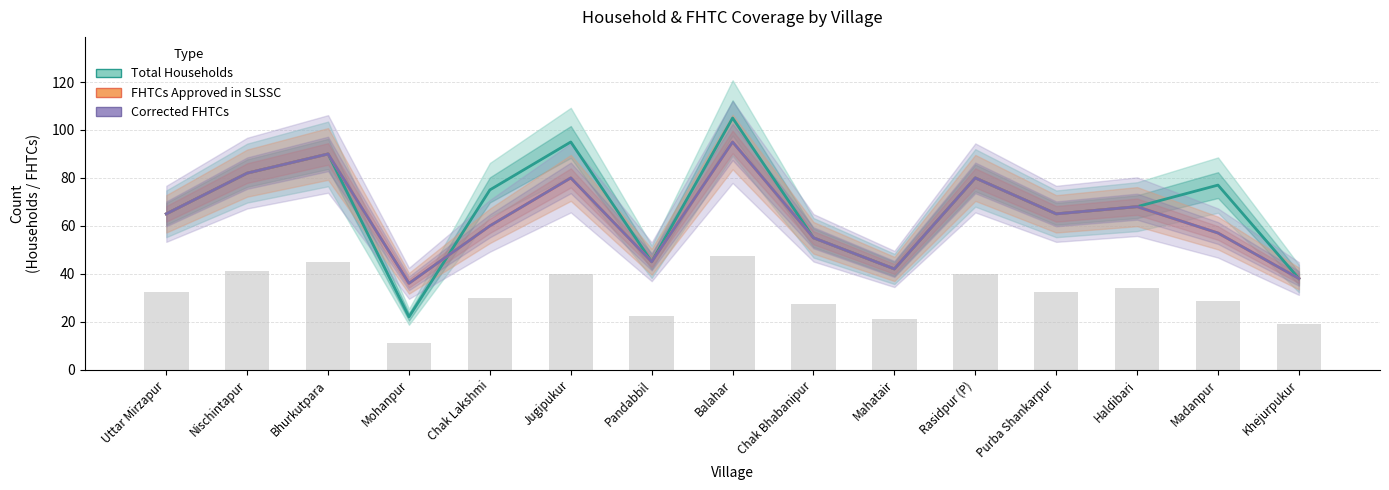

Between Balahar and Madanpur, which series saw the biggest shift?

FHTCs Approved in SLSSC